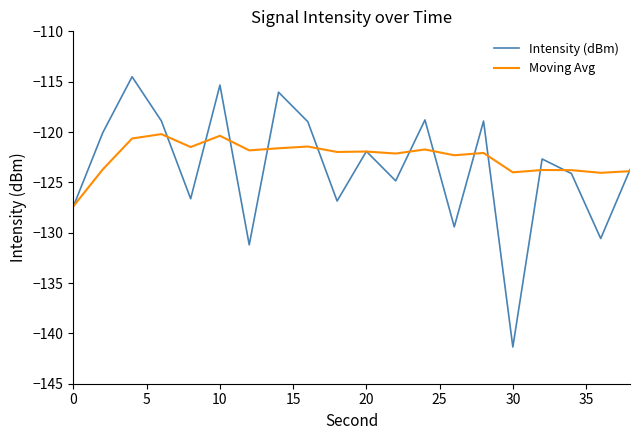

What is the minimum value shown in the chart?

-141.4